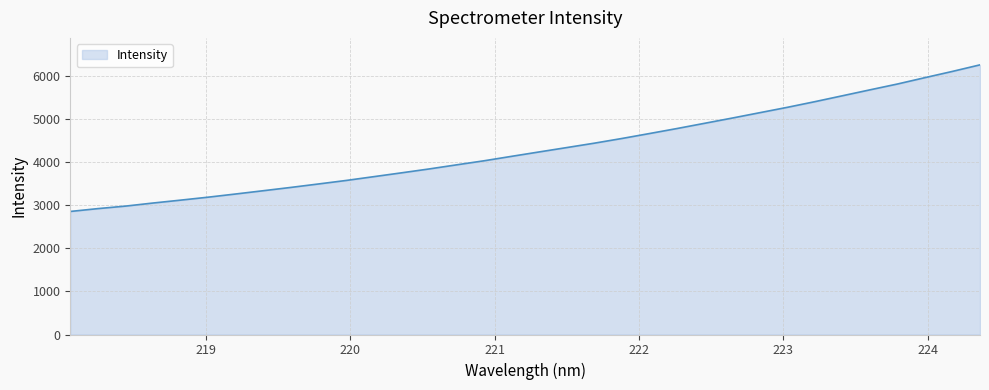

What is the greatest value displayed?

6263.0